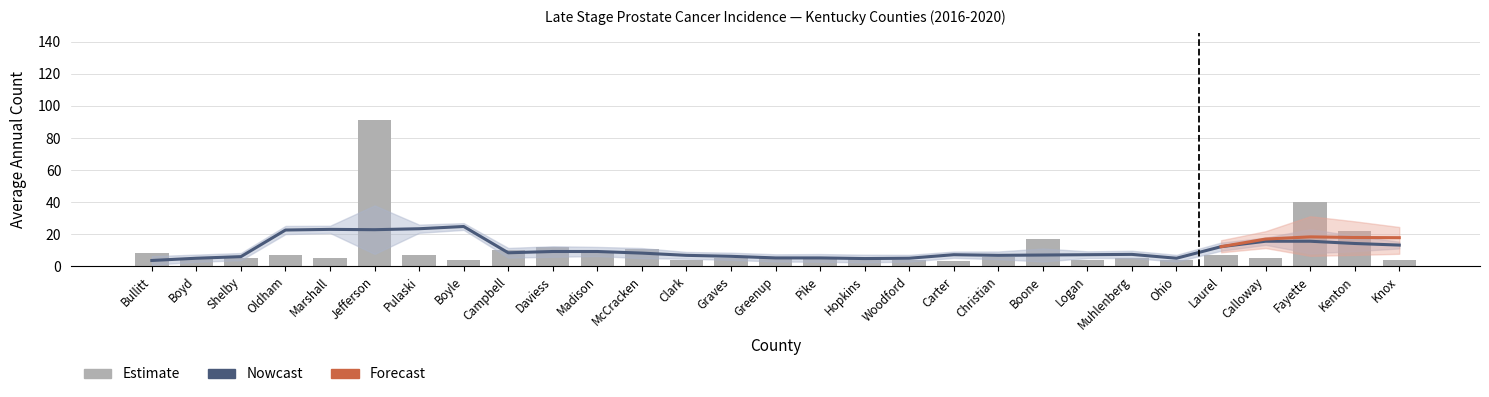

List the labels in order of value, largest first.

Jefferson, Fayette, Kenton, Boone, Daviess, McCracken, Campbell, Madison, Bullitt, Oldham, Pulaski, Laurel, Pike, Hopkins, Christian, Boyd, Shelby, Marshall, Graves, Greenup, Muhlenberg, Calloway, Boyle, Clark, Woodford, Logan, Ohio, Knox, Carter